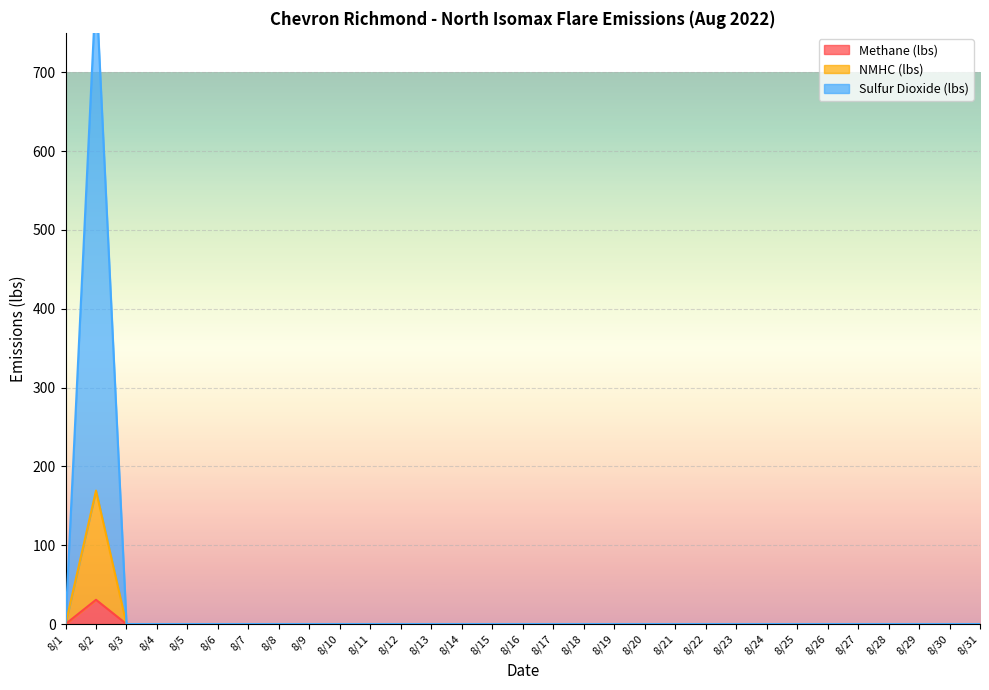

Reading left to right, transcribe all the data shown in this chart.

Methane (lbs): 0.0	30.8	0.0	0.0	0.0	0.0	0.0	0.0	0.0	0.0	0.0	0.0	0.0	0.0	0.0	0.0	0.0	0.0	0.0	0.0	0.0	0.0	0.0	0.0	0.0	0.0	0.0	0.0	0.0	0.0	0.0
NMHC (lbs): 0.0	169.3	0.0	0.0	0.0	0.0	0.0	0.0	0.0	0.0	0.0	0.0	0.0	0.0	0.0	0.0	0.0	0.0	0.0	0.0	0.0	0.0	0.0	0.0	0.0	0.0	0.0	0.0	0.0	0.0	0.0
Sulfur Dioxide (lbs): 0.0	809.7	0.0	0.0	0.0	0.0	0.0	0.0	0.0	0.0	0.0	0.0	0.0	0.0	0.0	0.0	0.0	0.0	0.0	0.0	0.0	0.0	0.0	0.0	0.0	0.0	0.0	0.0	0.0	0.0	0.0